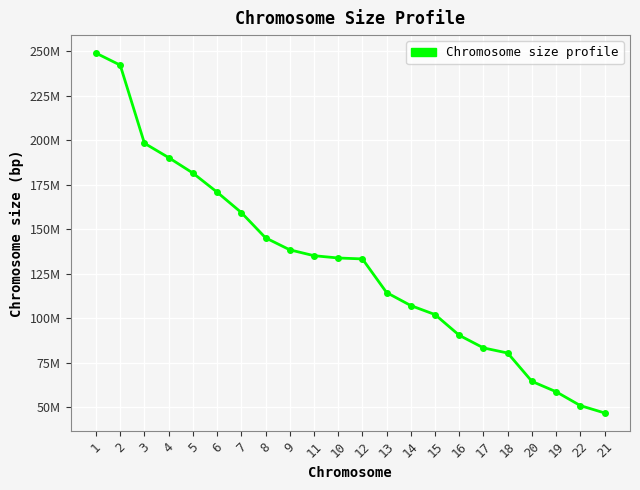

Reading left to right, transcribe all the data shown in this chart.

248956422	242193529	198295559	190214555	181538259	170805979	159345973	145138636	138394717	135086622	133797422	133275309	114364328	107043718	101991189	90338345	83257441	80373285	64444167	58617616	50818468	46709983